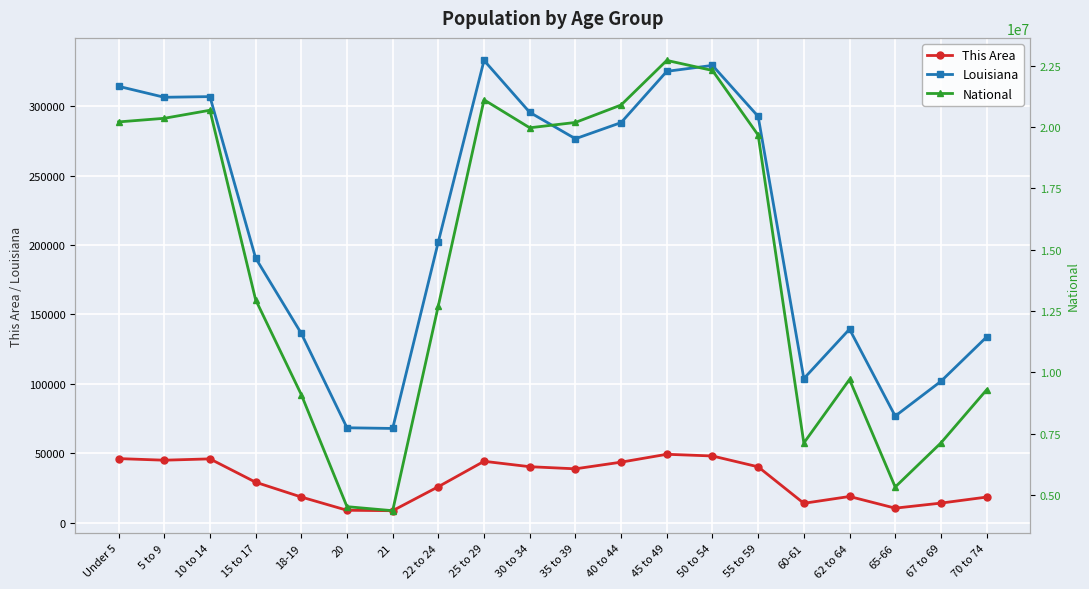

Reading right to left, list all the values displayed in this chart.

This Area: 70 to 74=18317	67 to 69=13977	65-66=10337	62 to 64=18750	60-61=13837	55 to 59=40113	50 to 54=47930	45 to 49=49152	40 to 44=43477	35 to 39=38676	30 to 34=40207	25 to 29=44100	22 to 24=25808	21=8504	20=8822	18-19=18353	15 to 17=29028	10 to 14=45845	5 to 9=44885	Under 5=46045
Louisiana: 70 to 74=133629	67 to 69=101702	65-66=76663	62 to 64=139308	60-61=103687	55 to 59=292567	50 to 54=329329	45 to 49=325046	40 to 44=288120	35 to 39=276479	30 to 34=295508	25 to 29=332925	22 to 24=202295	21=67763	20=68251	18-19=136222	15 to 17=190557	10 to 14=306836	5 to 9=306362	Under 5=314260
National: 70 to 74=9278166	67 to 69=7115361	65-66=5319902	62 to 64=9704197	60-61=7113727	55 to 59=19664805	50 to 54=22298125	45 to 49=22708591	40 to 44=20890964	35 to 39=20179642	30 to 34=19962099	25 to 29=21101849	22 to 24=12712576	21=4354294	20=4519129	18-19=9086089	15 to 17=12954254	10 to 14=20677194	5 to 9=20348657	Under 5=20201362